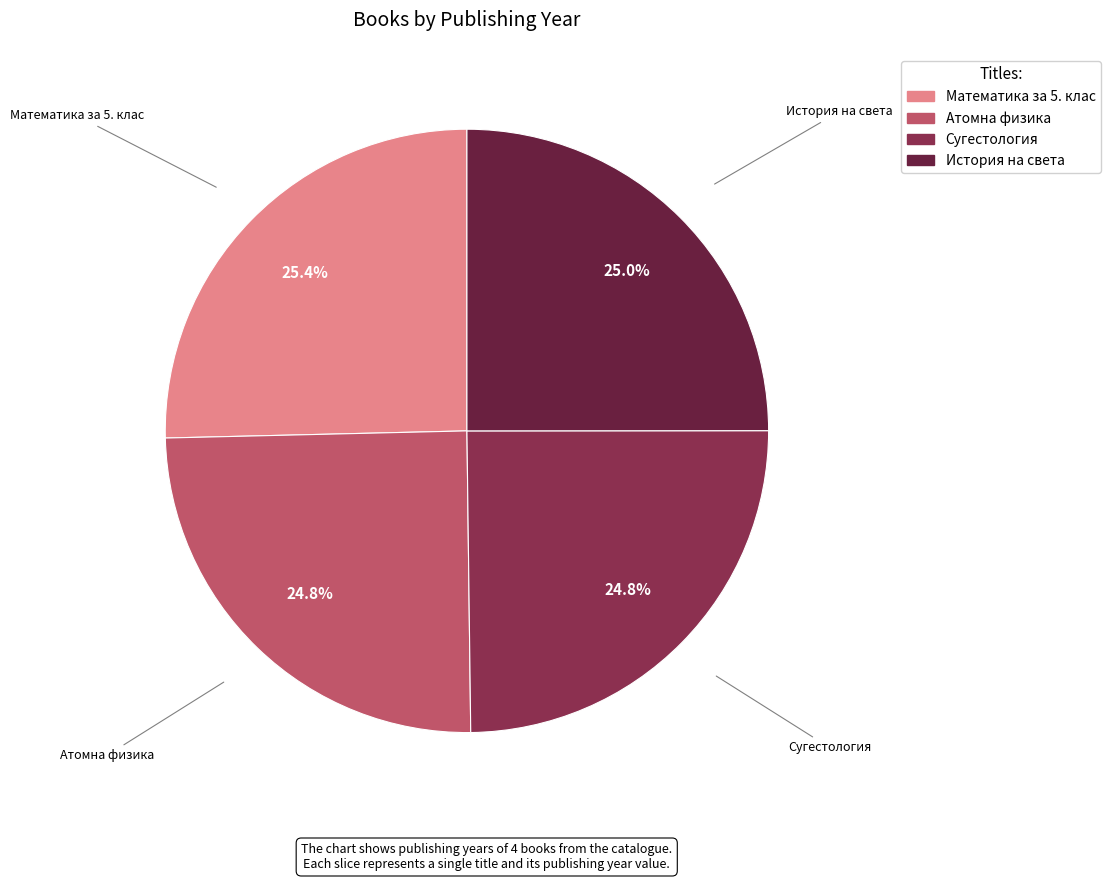

What percentage is NOT represented by Атомна физика?

75.2%